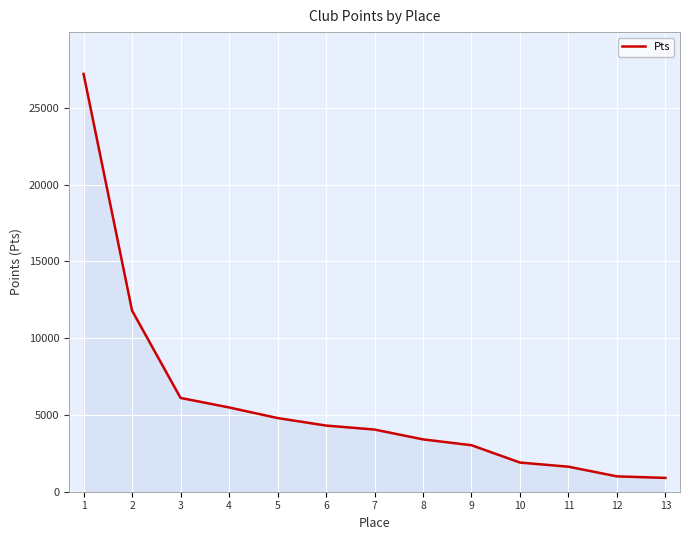

What is the approximate value at 5, to the nearest 10?

4800